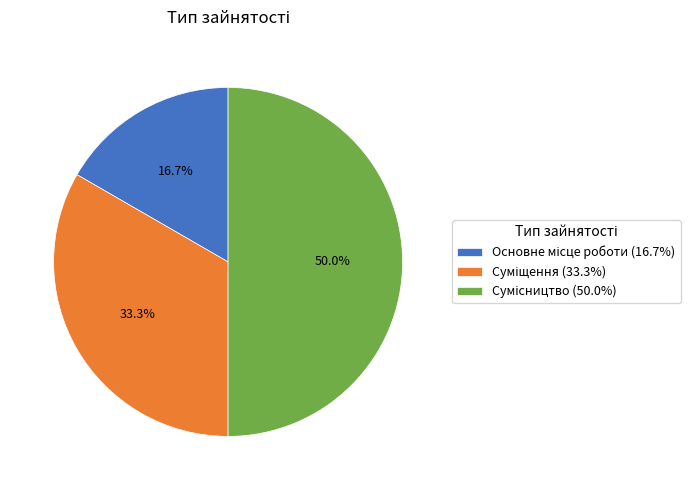

Which slice is the largest?

Сумісництво